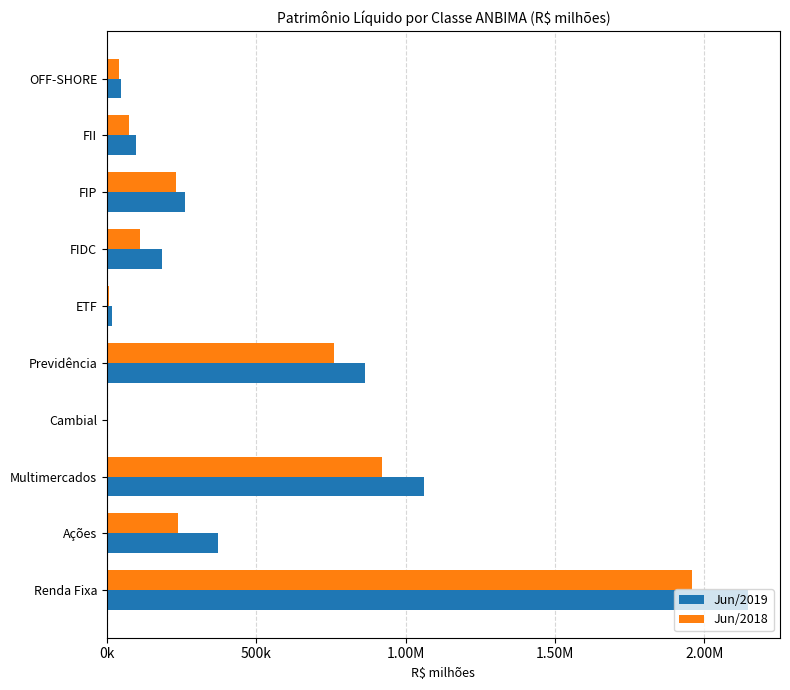

List the series in order of their overall mean, highest first.

Jun/2019, Jun/2018